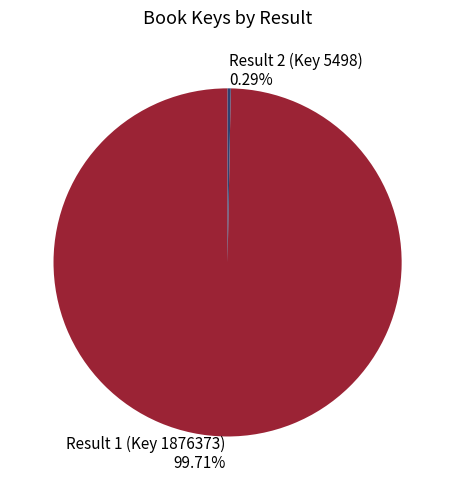

To the nearest percent, what is the combined percentage of Result 1 (Key 1876373) and Result 2 (Key 5498)?

100%